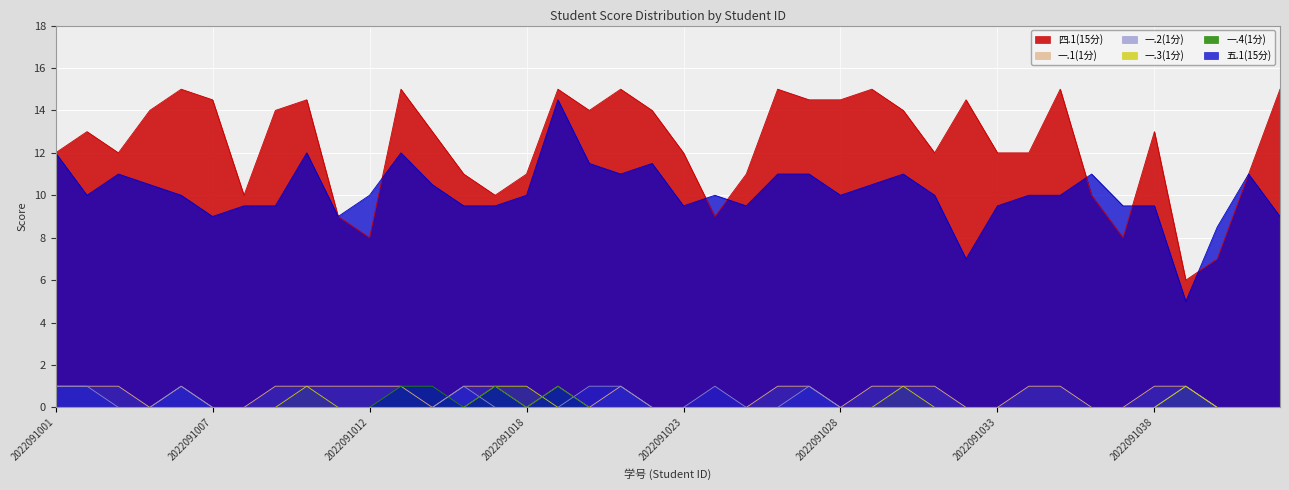

True or false: 一.3(1分) and 四.1(15分) cross at least once.

False